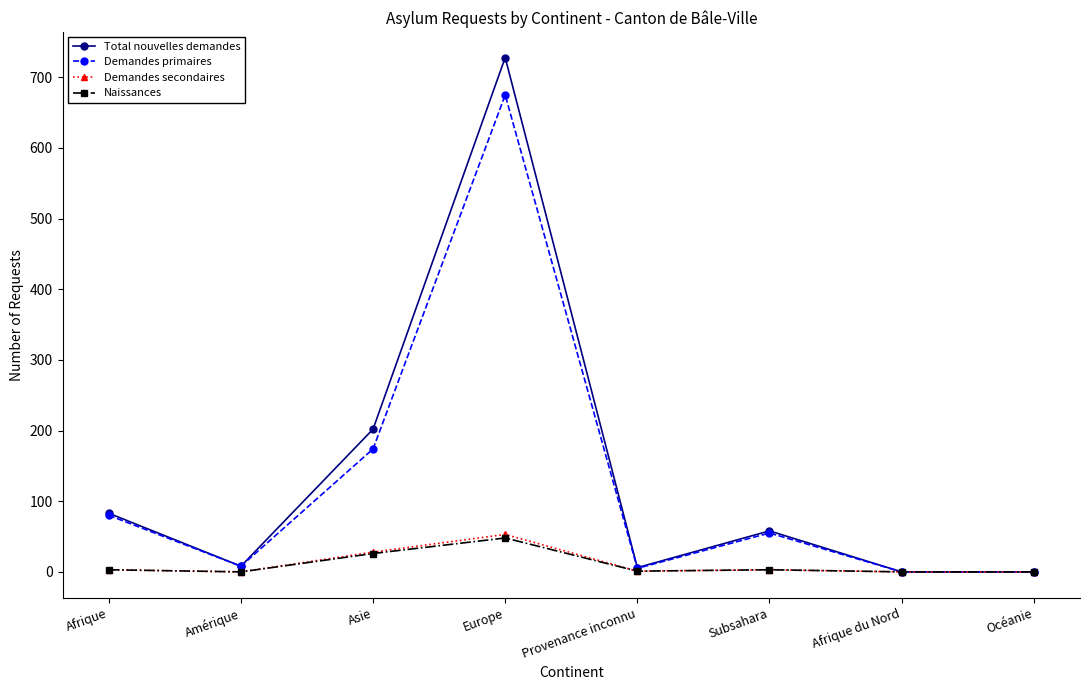

The value of Demandes primaires at Afrique du Nord is 0. True or false?

True